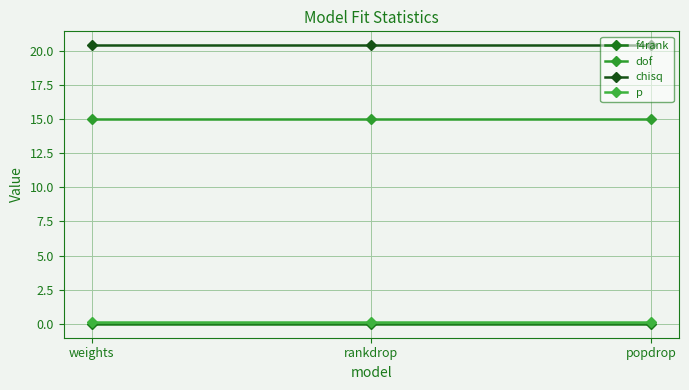

Between weights and popdrop, which series saw the biggest shift?

f4rank